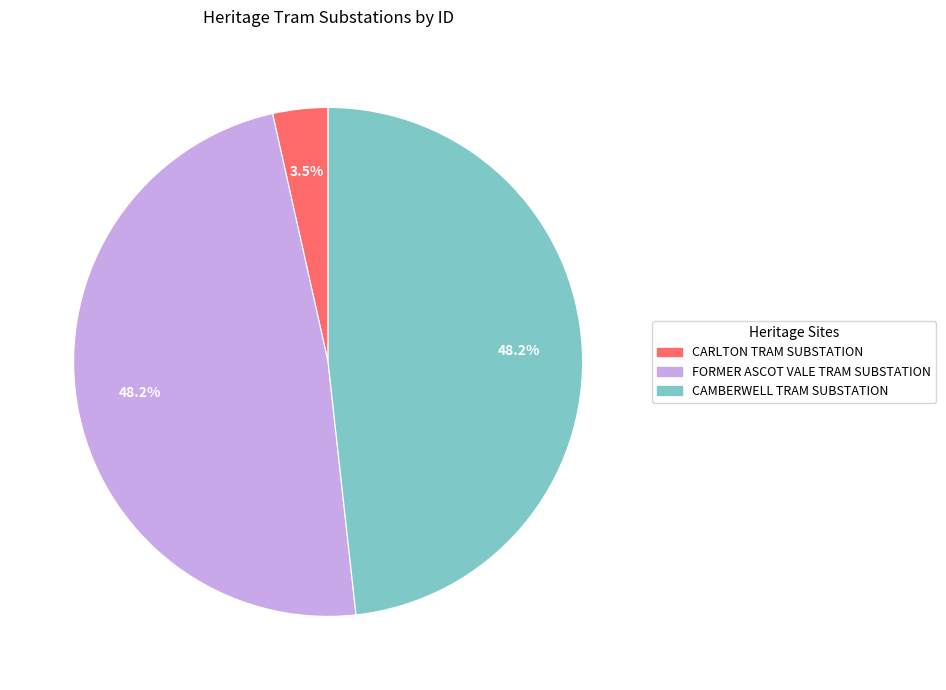

To the nearest percent, what portion does FORMER ASCOT VALE TRAM SUBSTATION represent?

48%